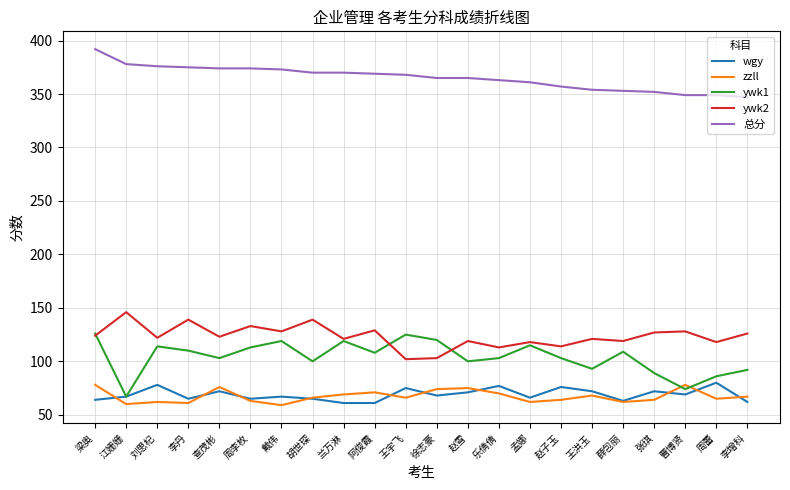

What is the greatest value displayed?

392